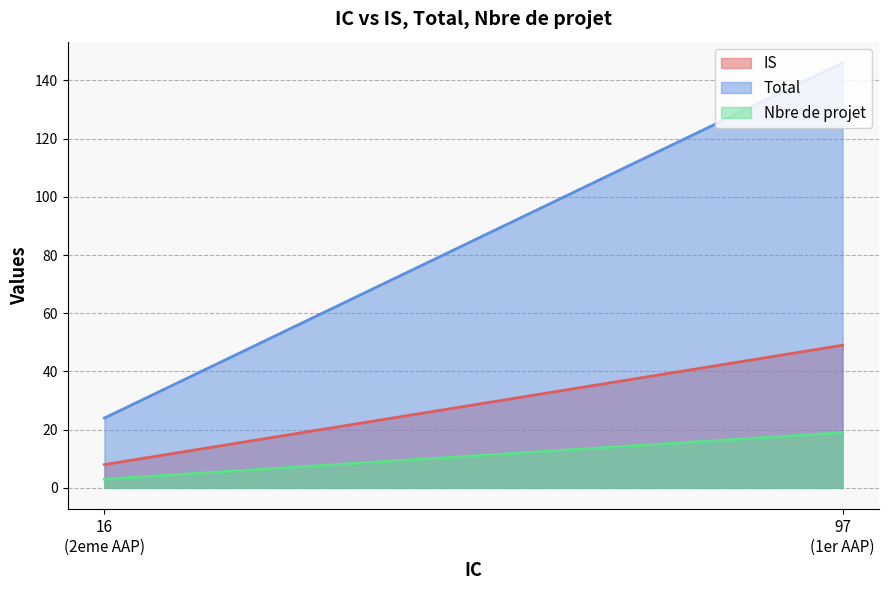

Which series has the widest spread of values?

Total